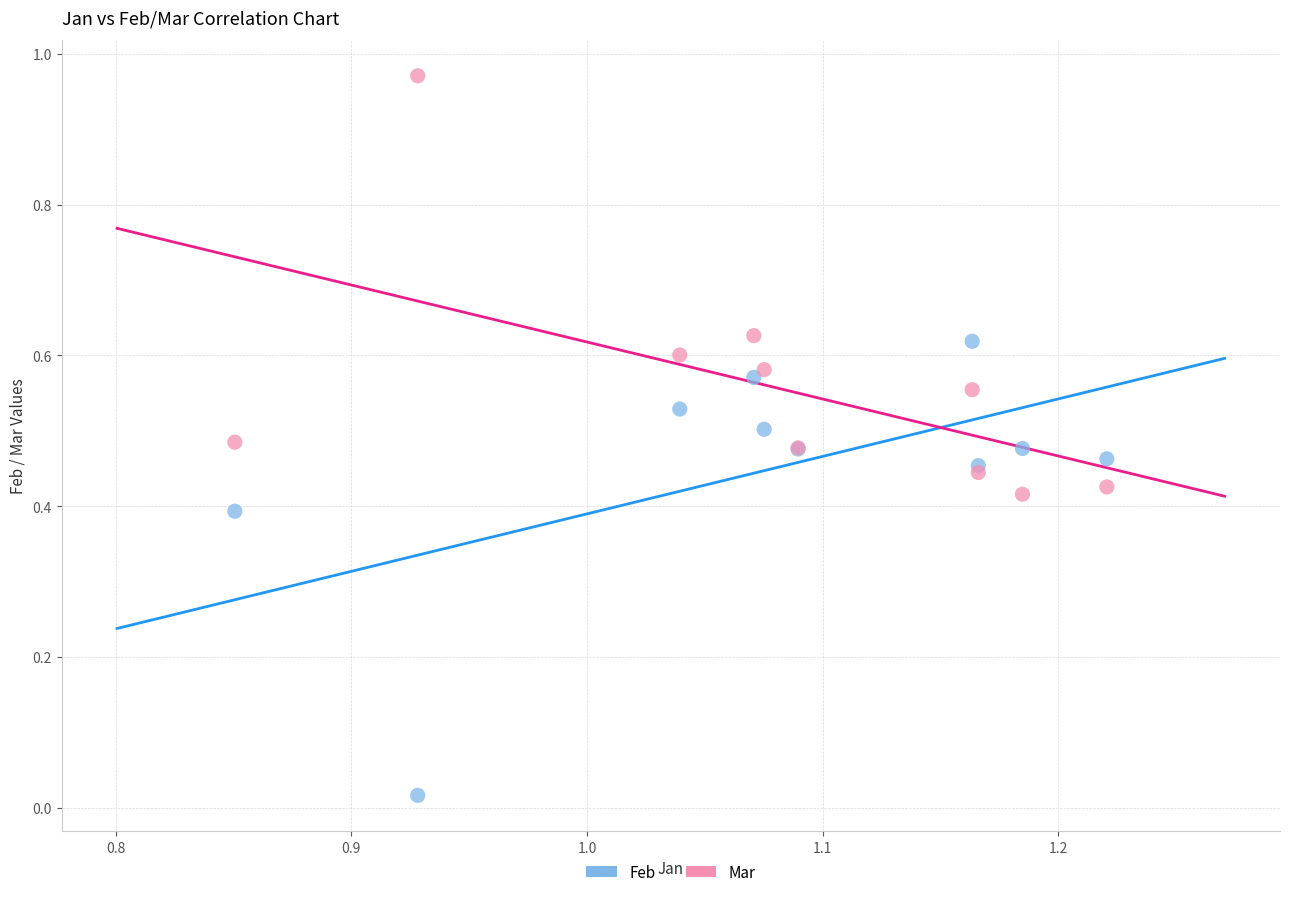

What are all the series names shown in the legend?

Feb, Mar